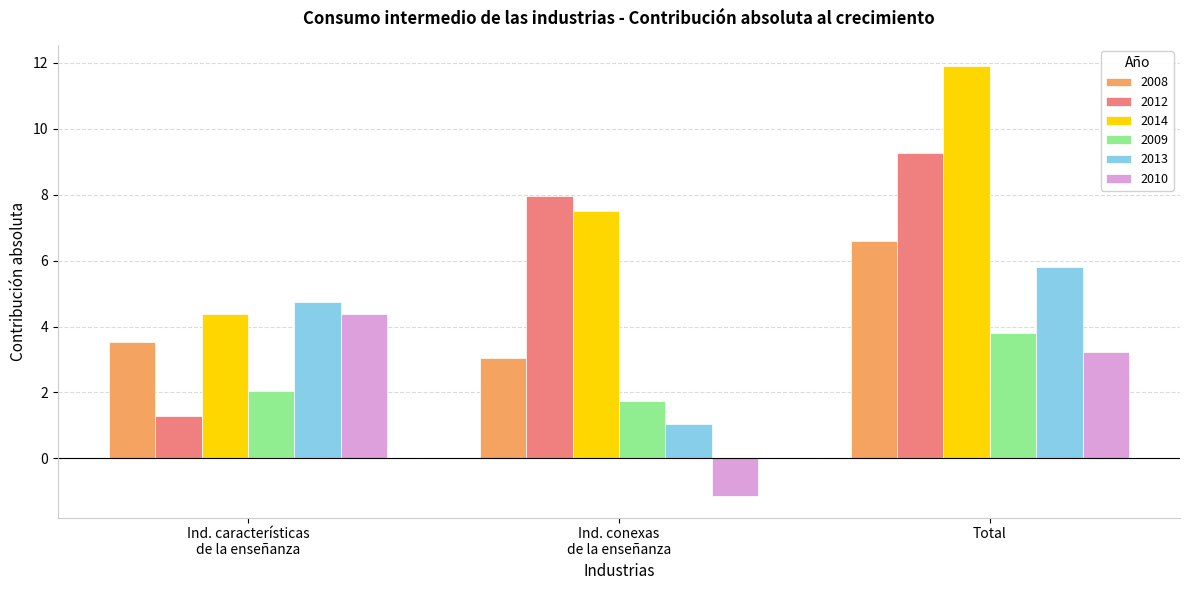

How many values in the 2012 series exceed 7?

2